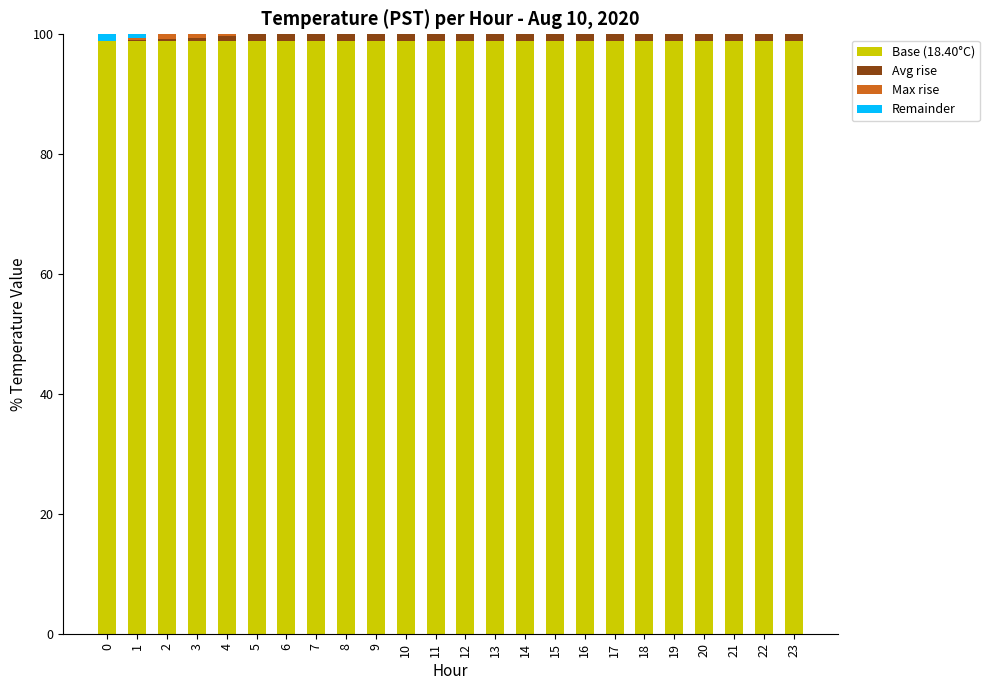

List the labels in order of Base (18.40°C) value, smallest first.

0, 1, 2, 3, 4, 5, 6, 7, 8, 9, 10, 11, 12, 13, 14, 15, 16, 17, 18, 19, 20, 21, 22, 23